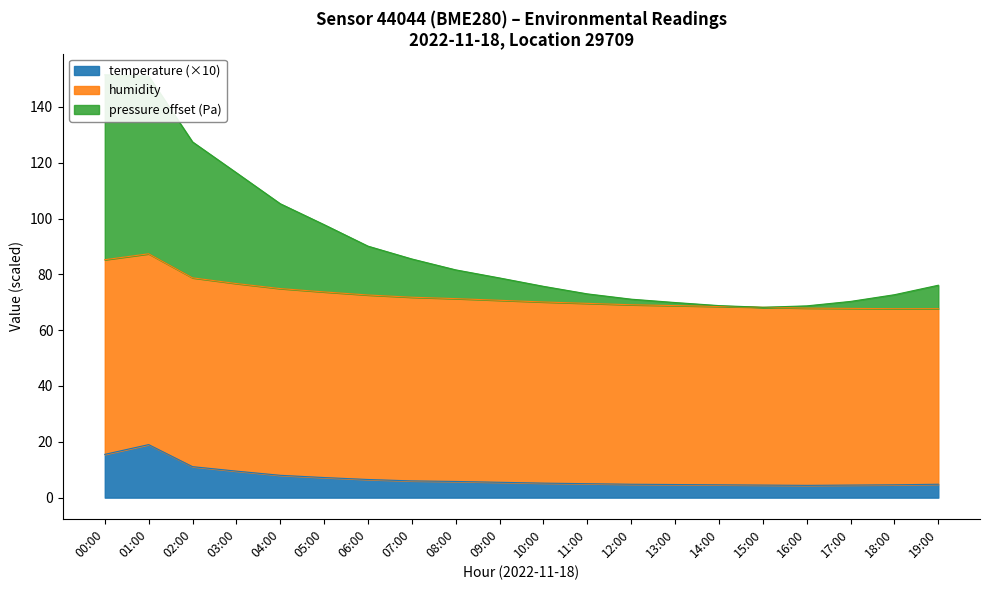

Which category has the highest value in the temperature (×10) series?

01:00